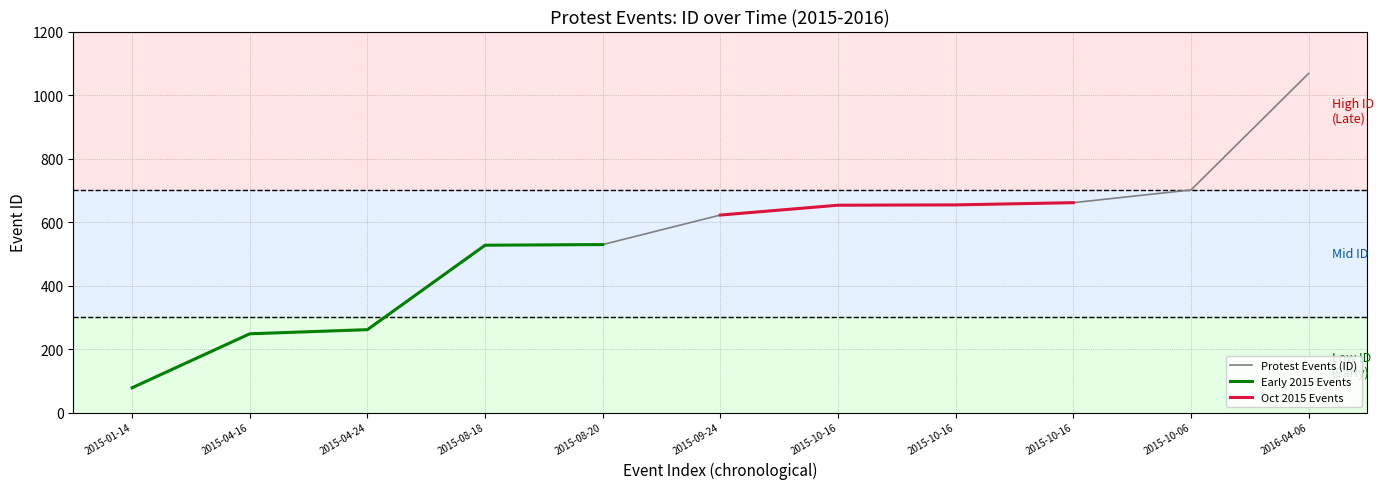

Reading left to right, extract all data points from this chart.

78	248	261	527	529	622	653	654	661	701	1068